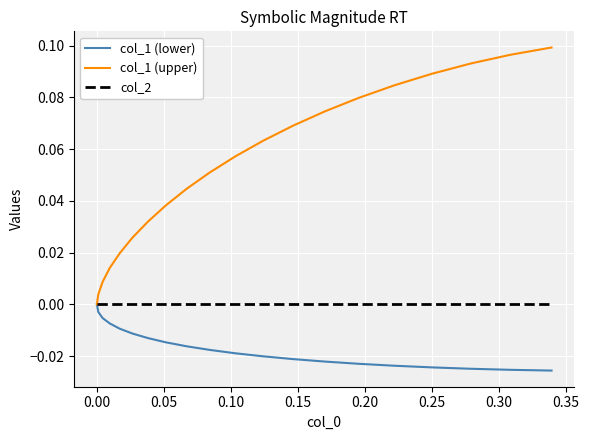

Which series has the largest total across all categories?

col_1 (upper)